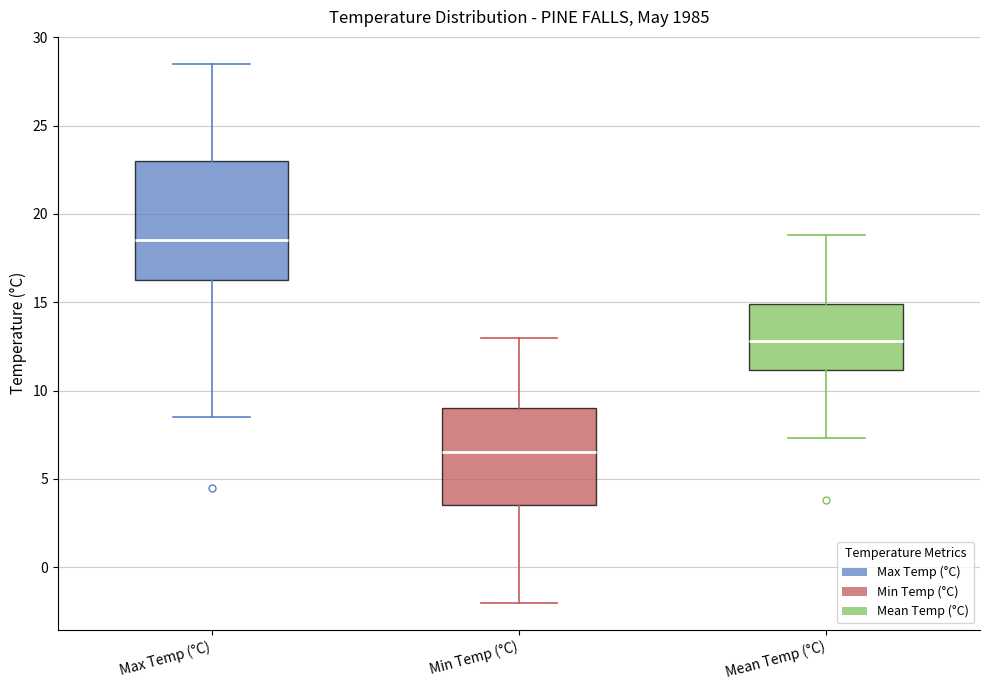

Where is the upper edge of the box for Min Temp (°C) on the y-axis? The values are not printed on the chart, so give them approximately, as read against the axis.

9.0